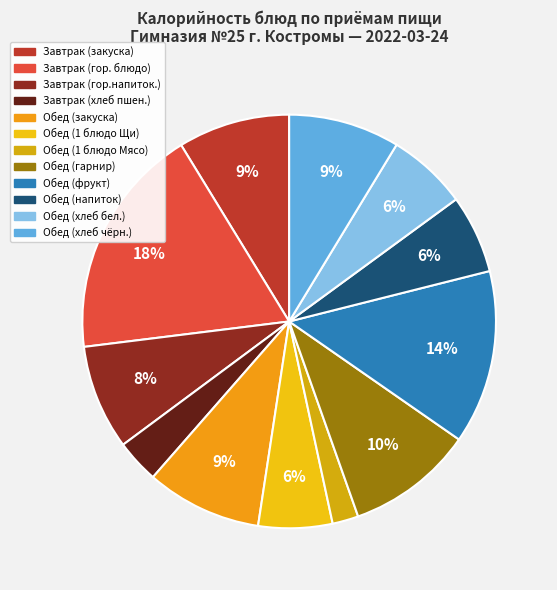

To the nearest percent, what is the difference between the Обед (фрукт) and Обед (закуска) slice percentages?

5%